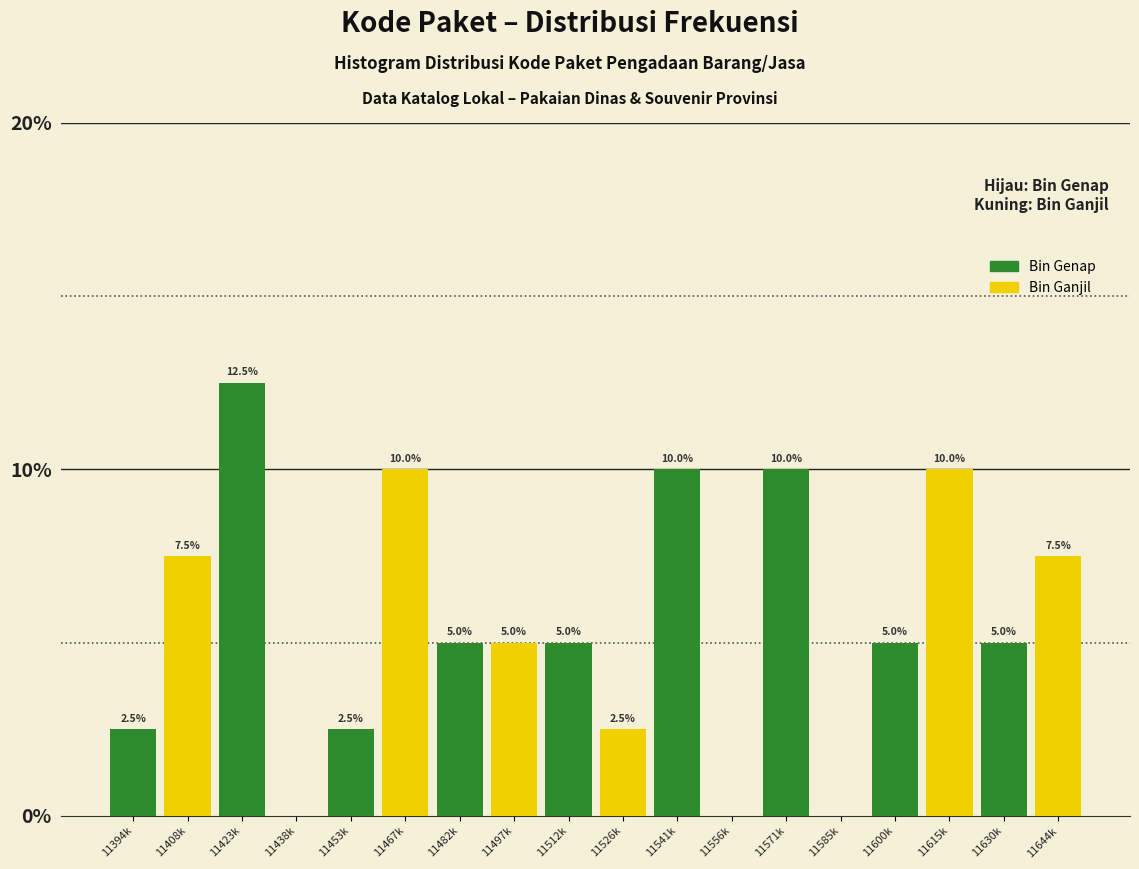

Reading left to right, extract all data points from this chart.

11394k=2.5	11408k=7.5	11423k=12.5	11438k=0.0	11453k=2.5	11467k=10.0	11482k=5.0	11497k=5.0	11512k=5.0	11526k=2.5	11541k=10.0	11556k=0.0	11571k=10.0	11585k=0.0	11600k=5.0	11615k=10.0	11630k=5.0	11644k=7.5